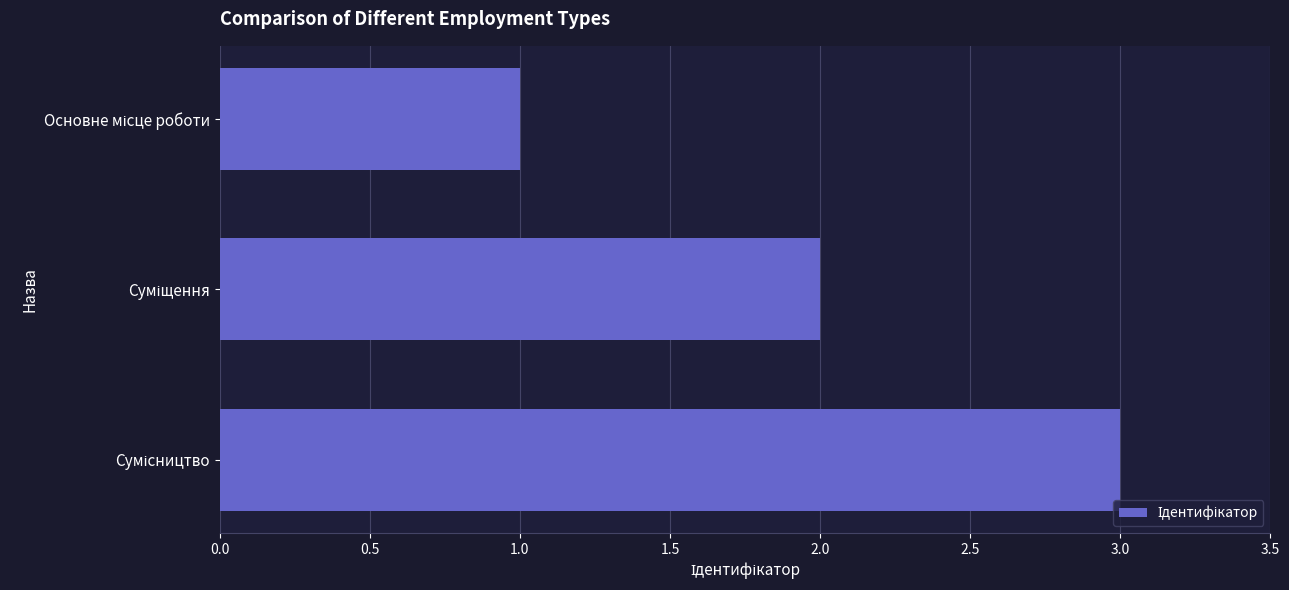

What is the greatest value displayed?

3